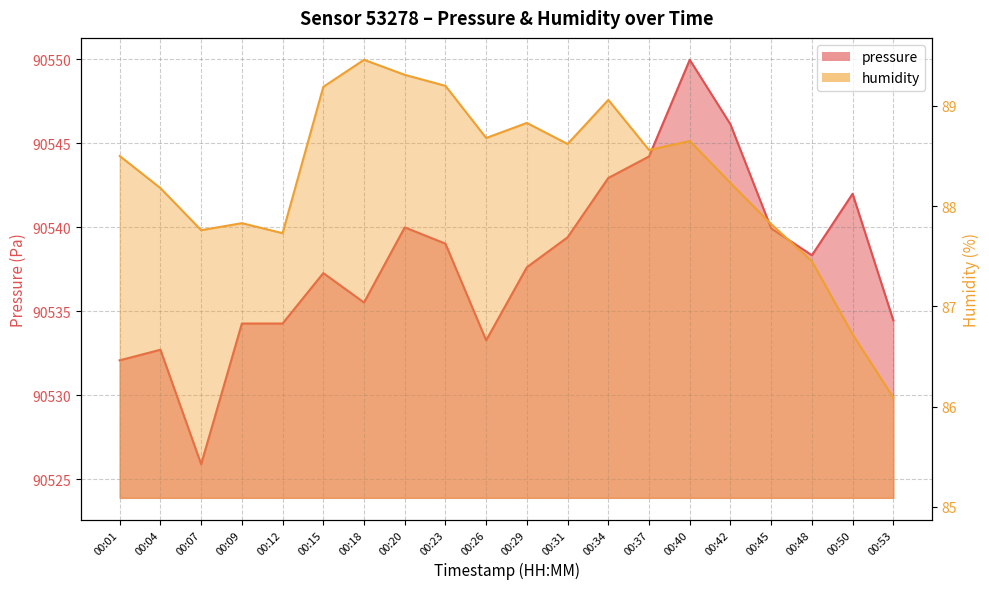

Which series has the widest spread of values?

pressure